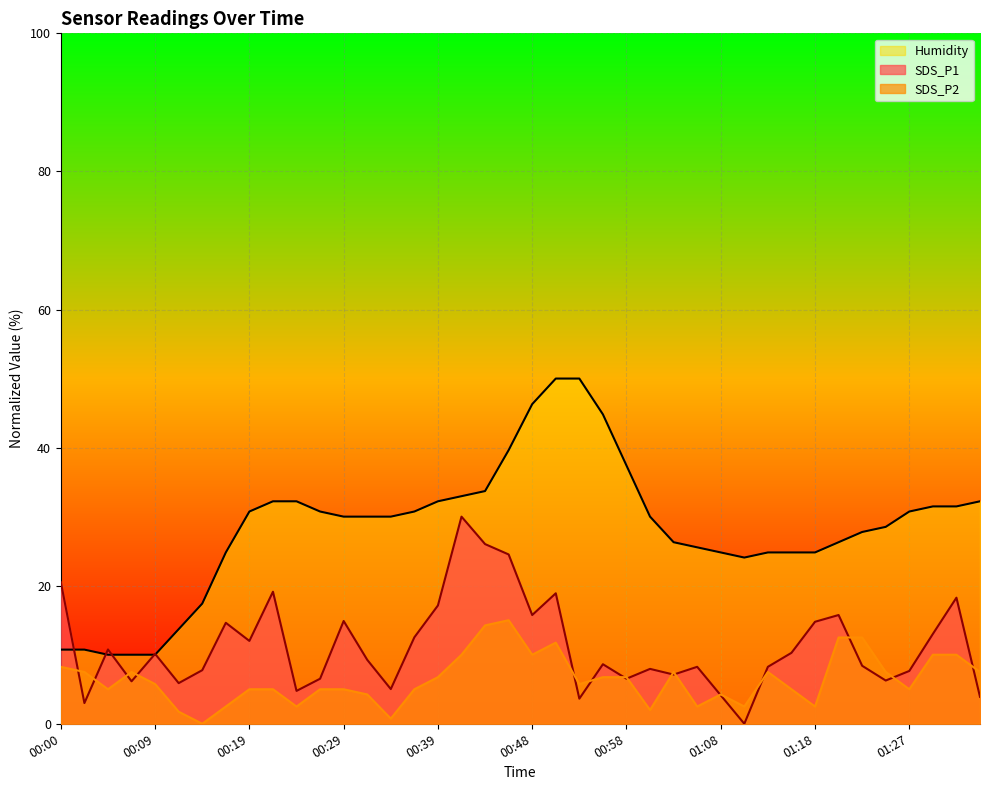

What is the sum of the SDS_P2 values at 00:39 and 01:25?

14.2